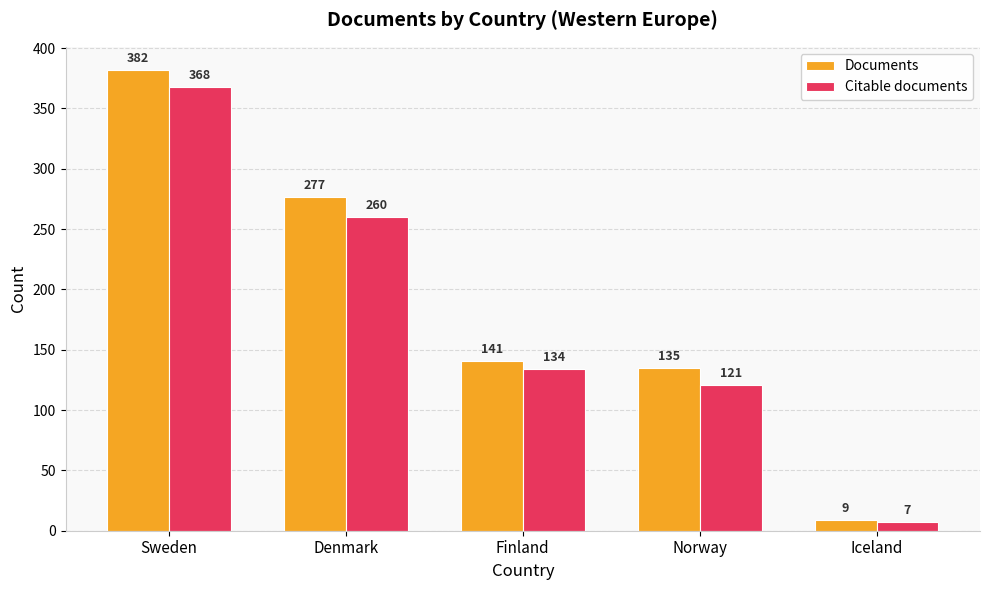

Rank the series by their maximum value, from lowest to highest.

Citable documents, Documents